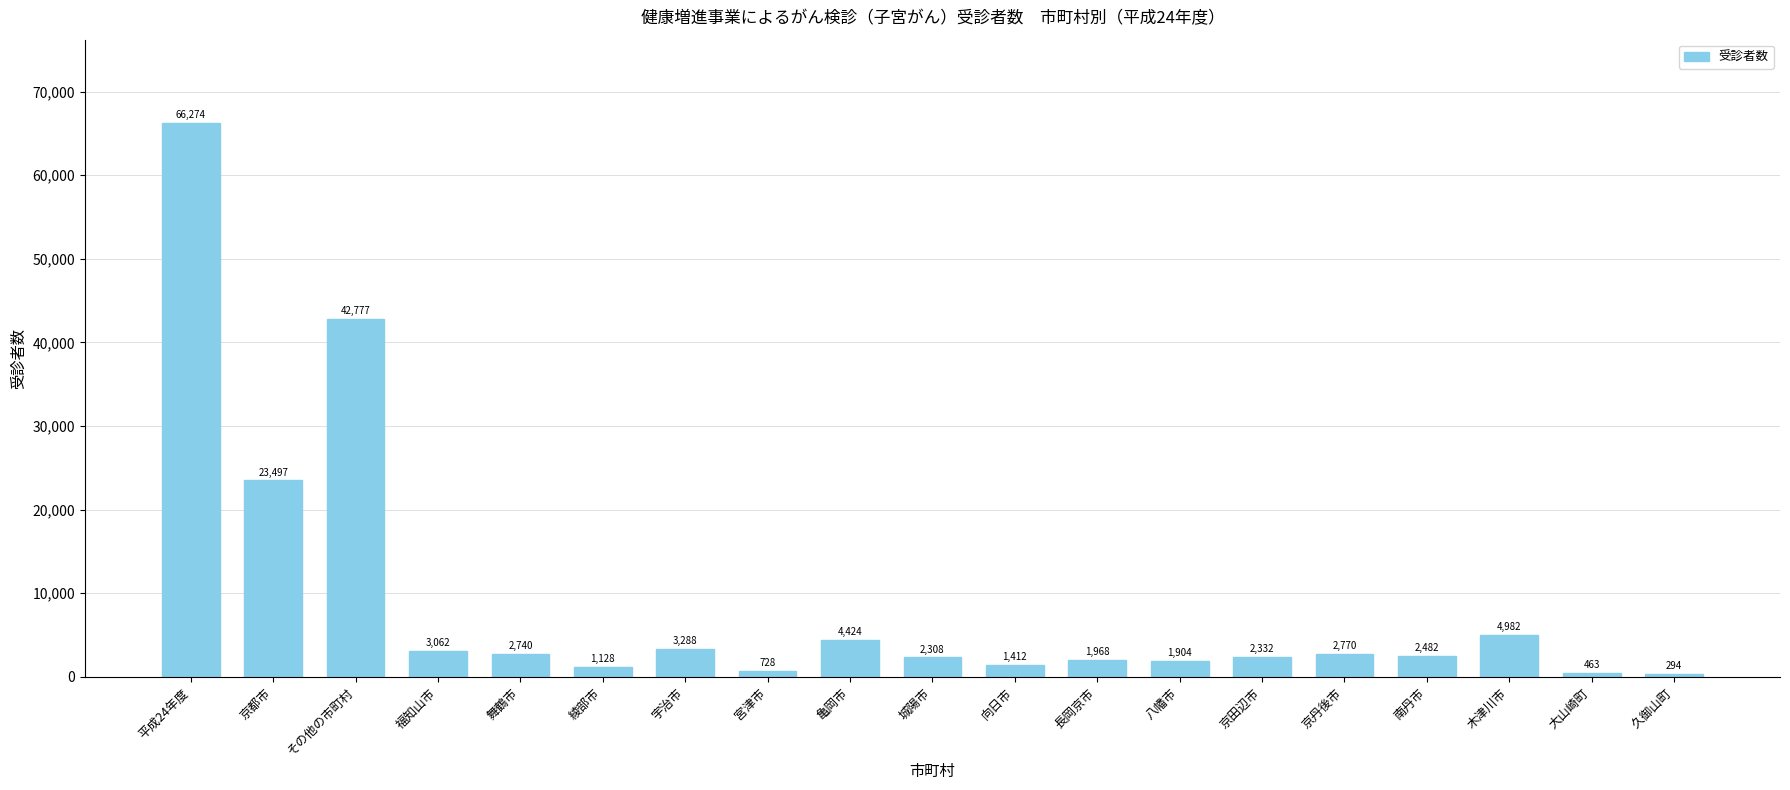

Approximately how many times larger is the value at 南丹市 compared to 京都市?

0.1